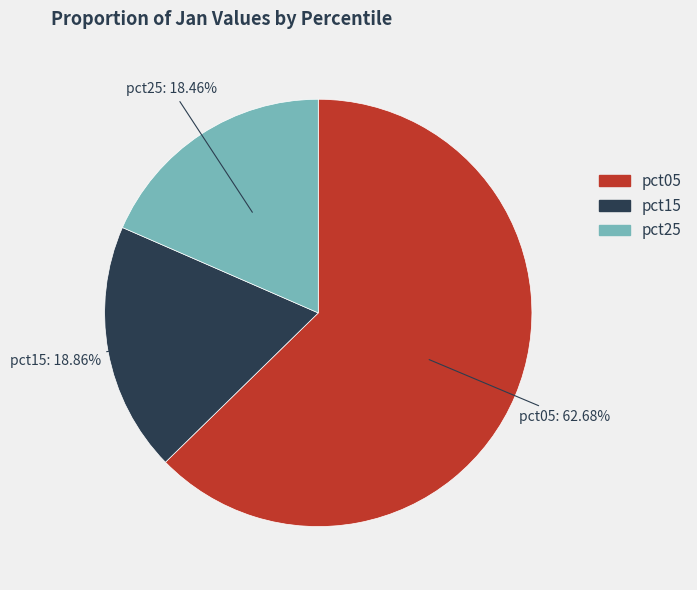

Does any single category account for the majority?

Yes